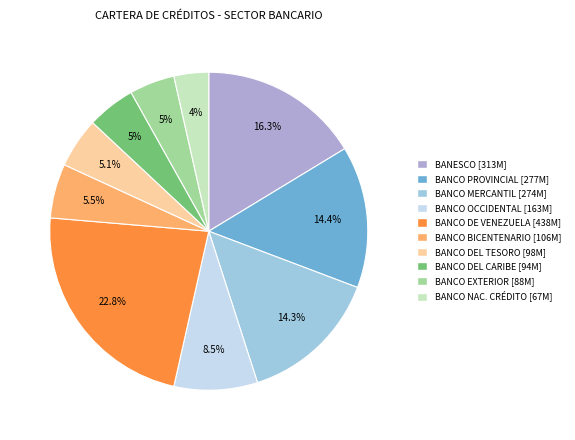

How much of the chart is everything except BANCO PROVINCIAL [277M]?

85.6%